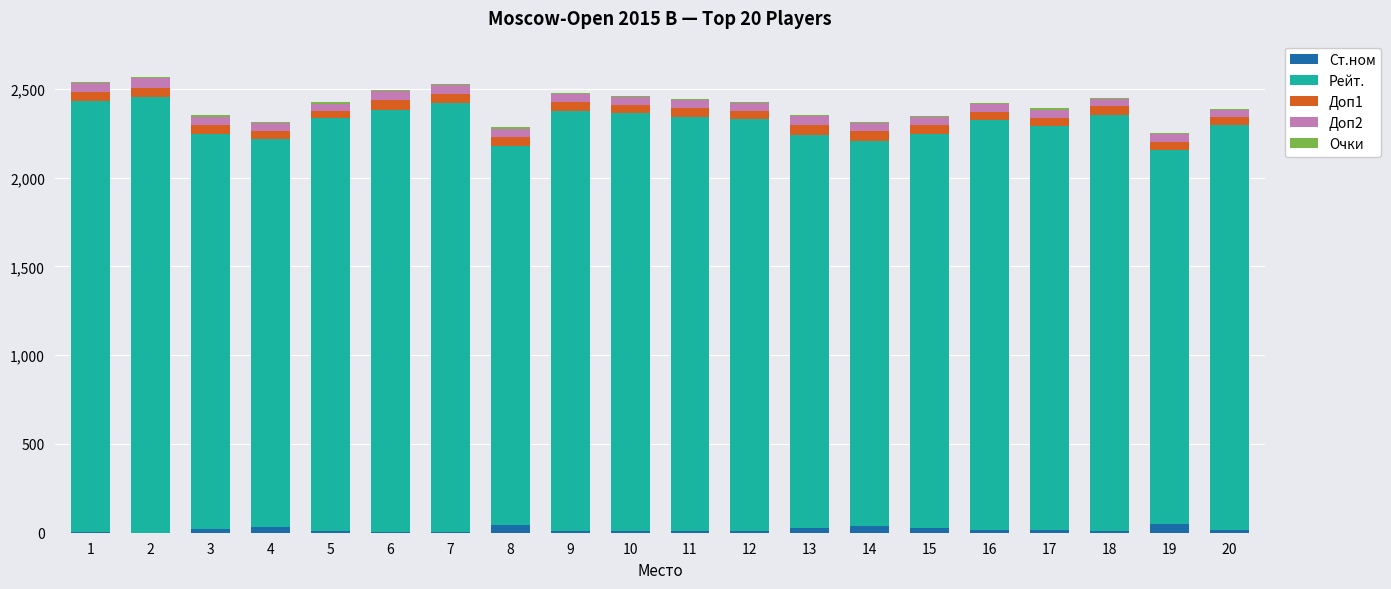

How many data points does each series have?

20